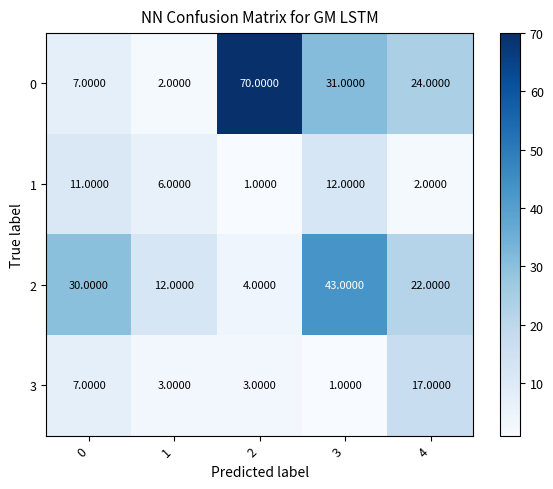

What is the average value of the 3 series?

6